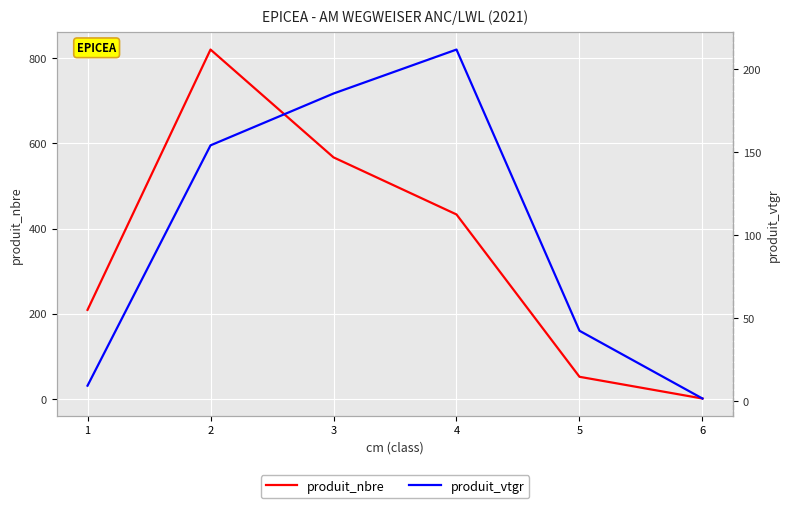

At which category is the sum across all series the highest?

2